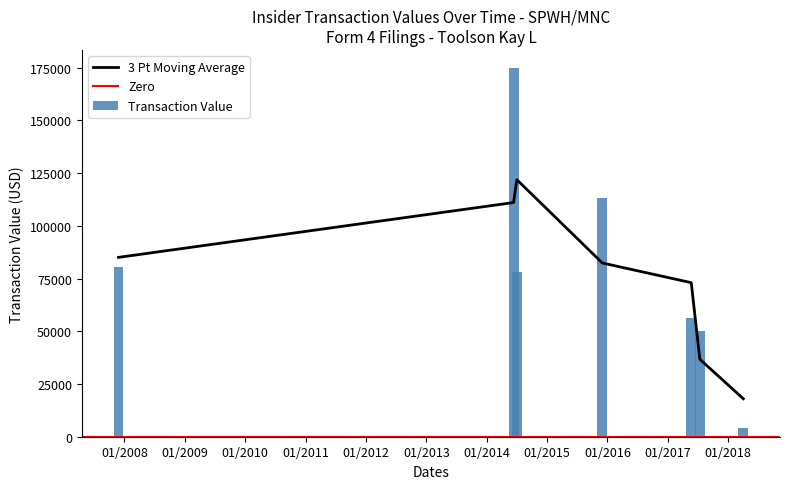

What position from the right is 2015-12-01?

4